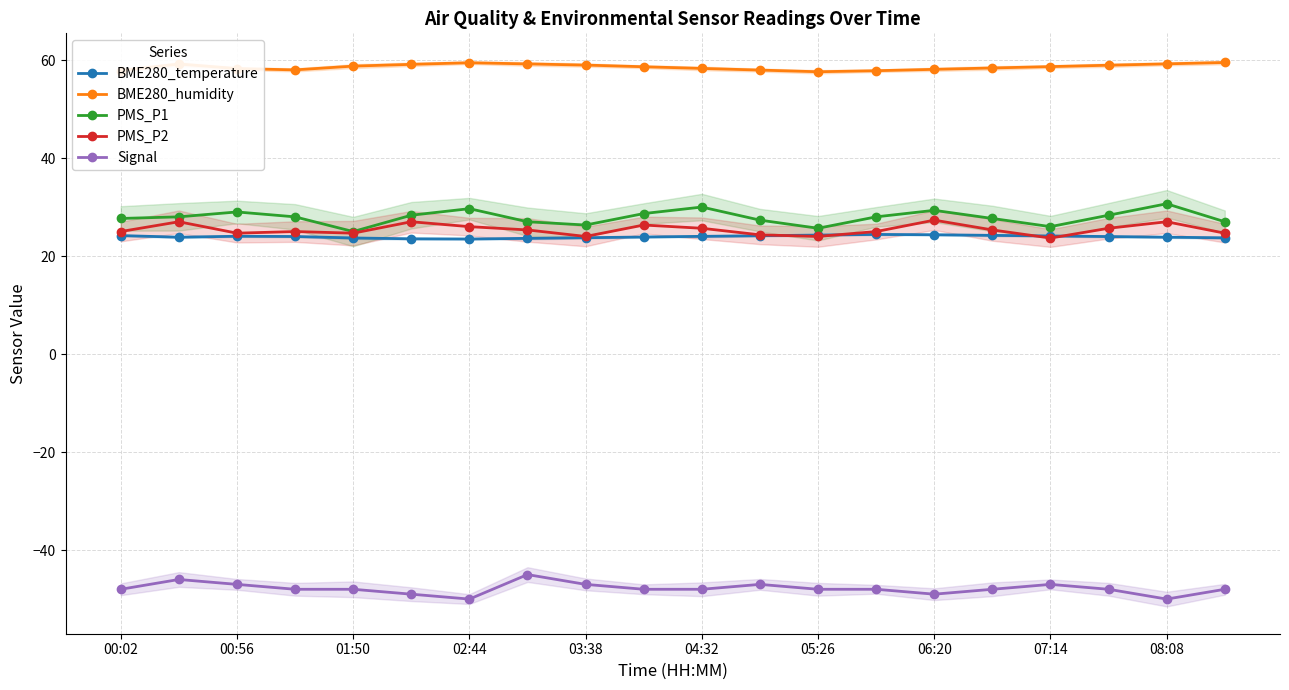

True or false: PMS_P1 and Signal intersect in this chart.

False